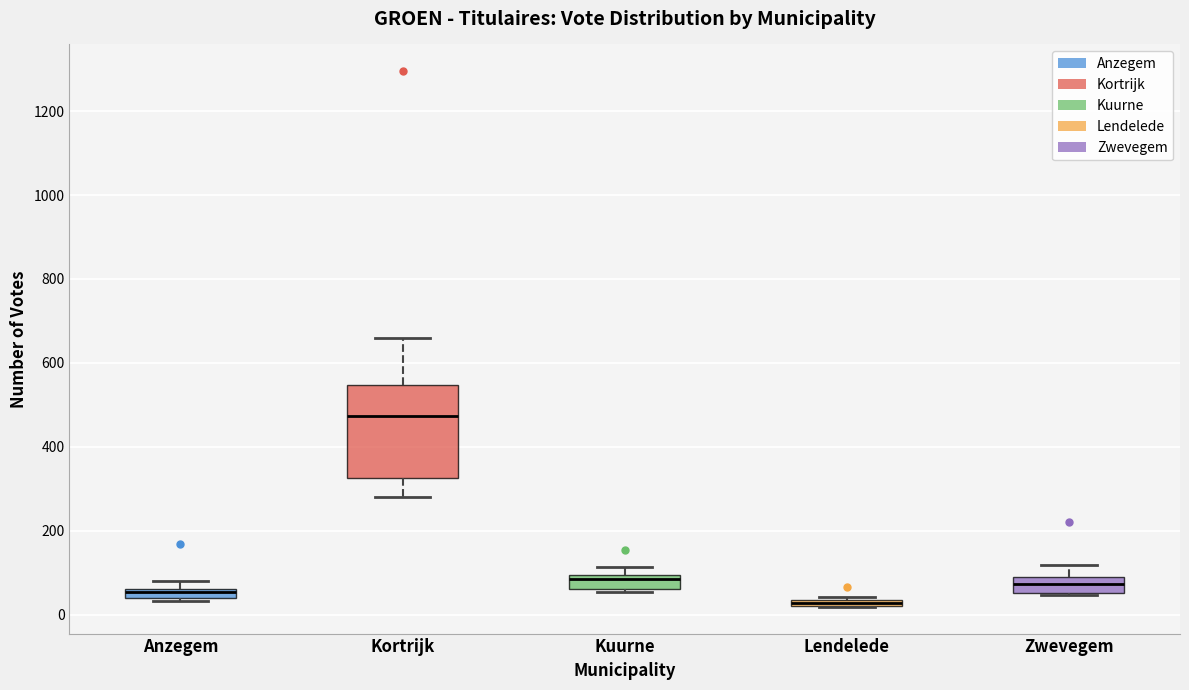

Which box has the highest median line?

Kortrijk